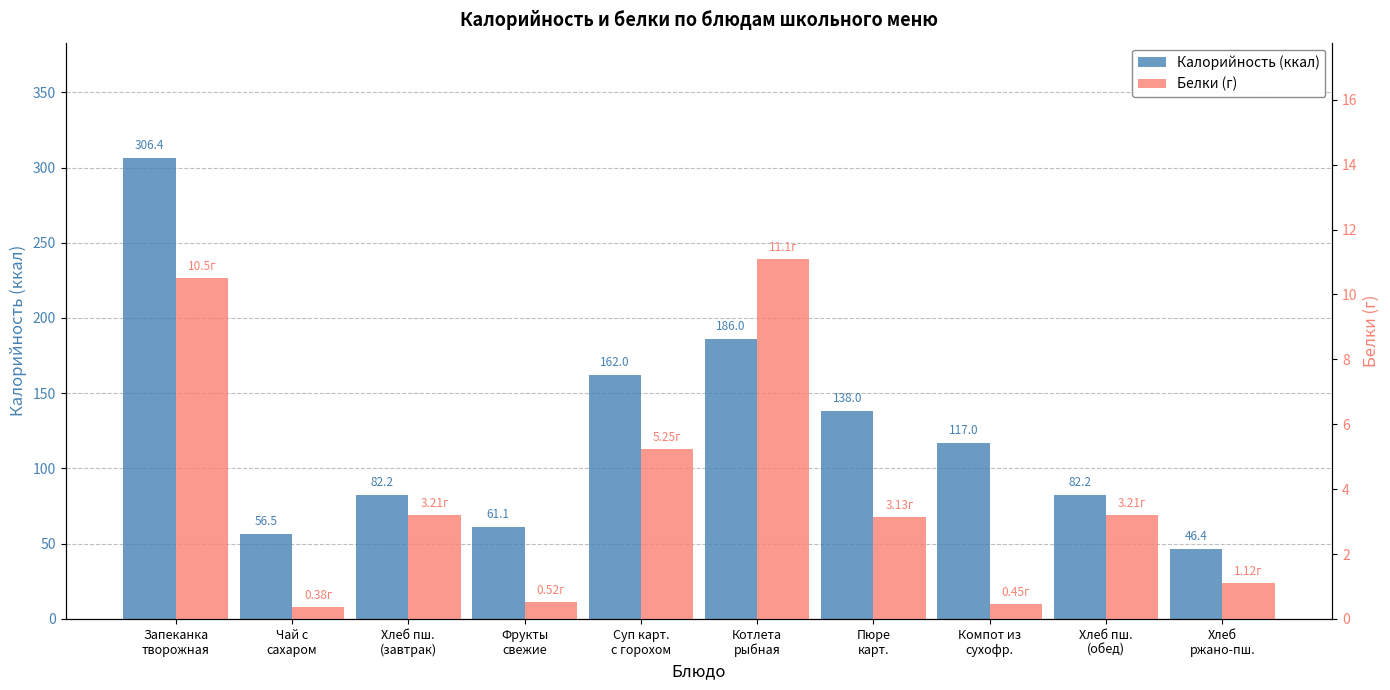

Are the bars grouped side by side (vs. stacked)?

Yes